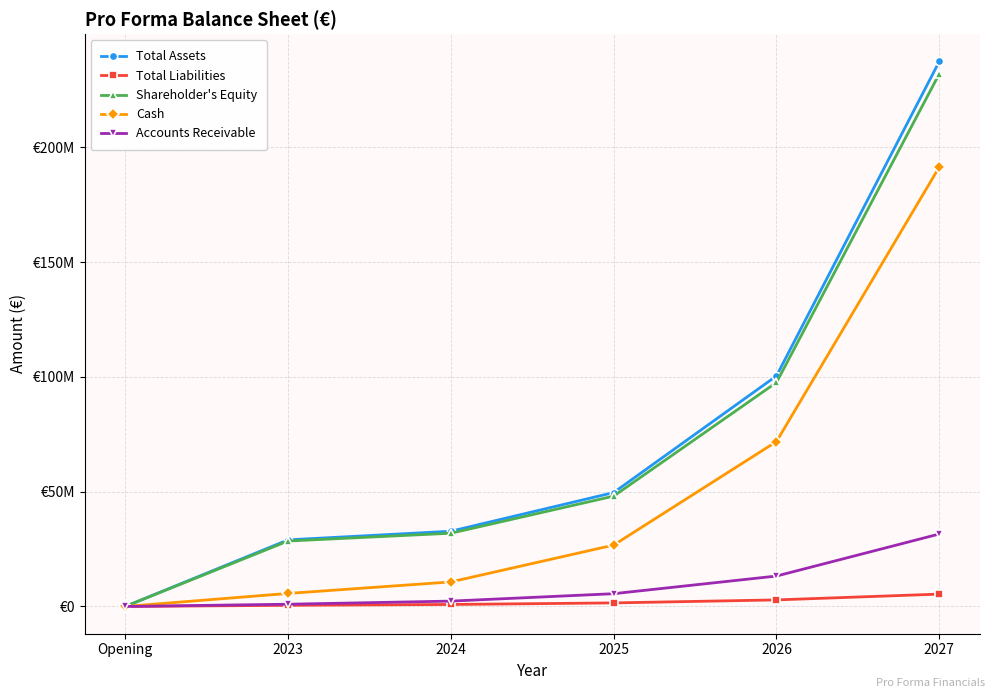

Does the chart have visible grid lines?

Yes